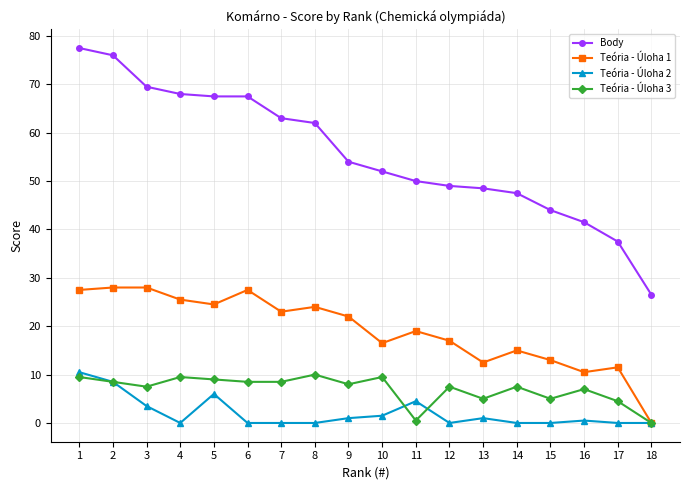

Is it true that Body equals 129.8 at 2?

False